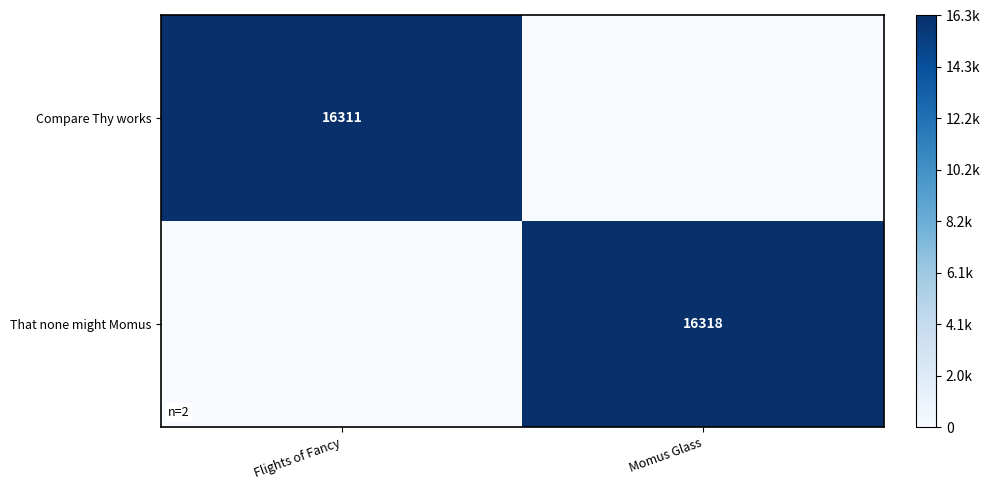

True or false: That none might Momus has a value of 5142 at Momus Glass.

False